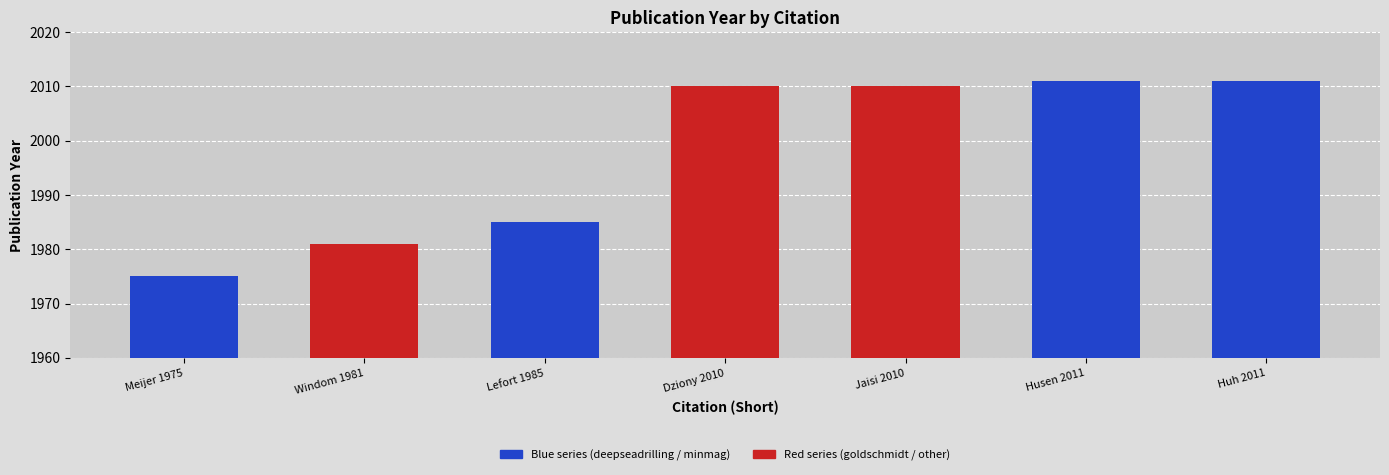

What is the label of the 6th bar from the right?

Windom 1981